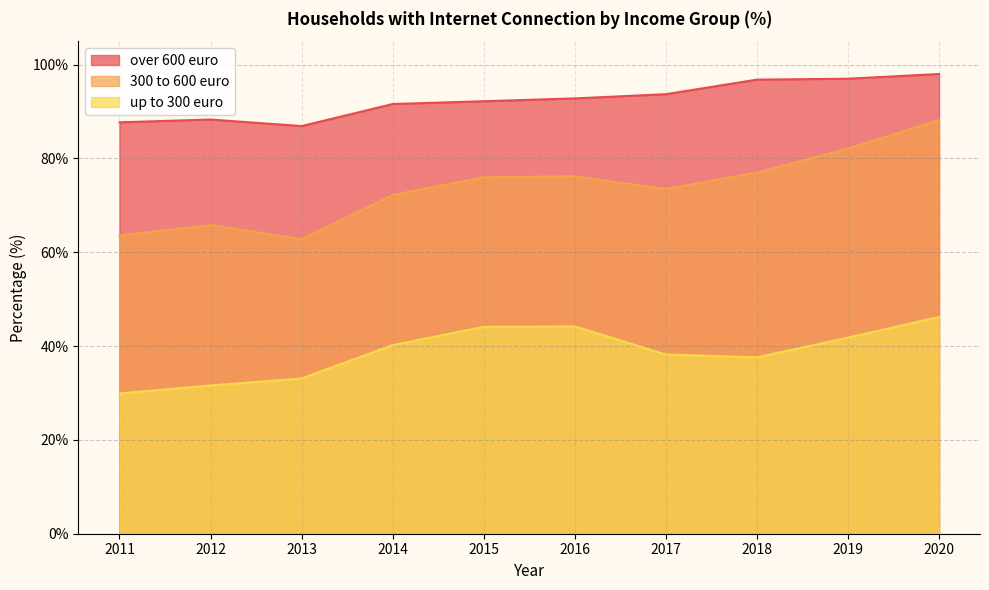

What are all the series names shown in the legend?

over 600 euro, 300 to 600 euro, up to 300 euro